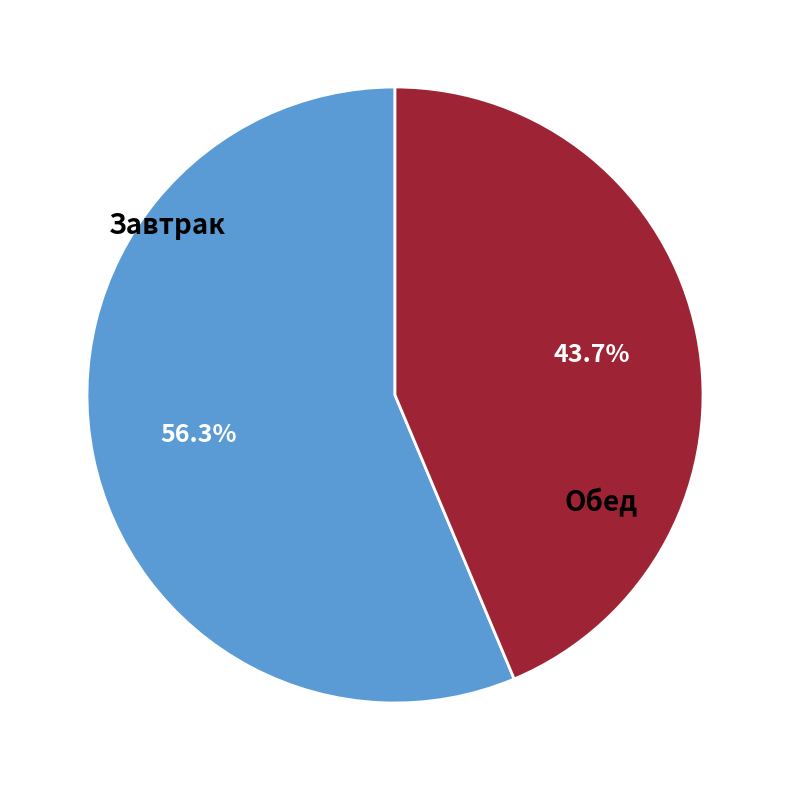

Is there any slice that represents more than half of the pie?

Yes